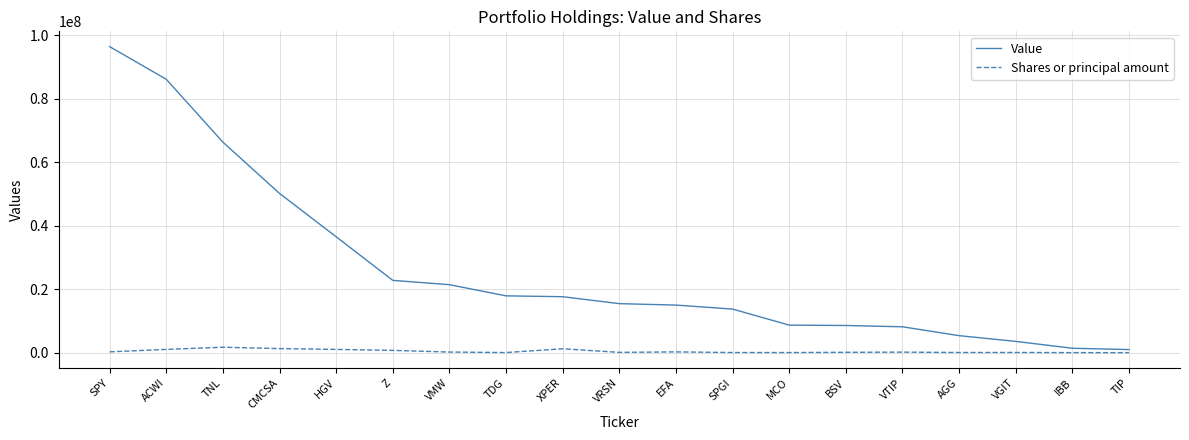

How many series are shown in this chart?

2